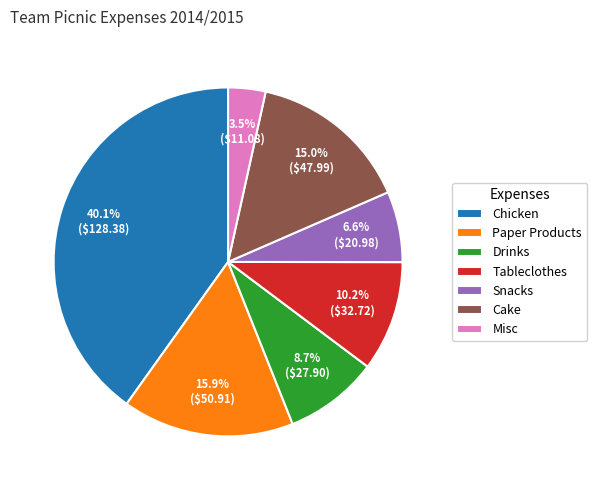

True or false: Cake accounts for 15% of the total.

True